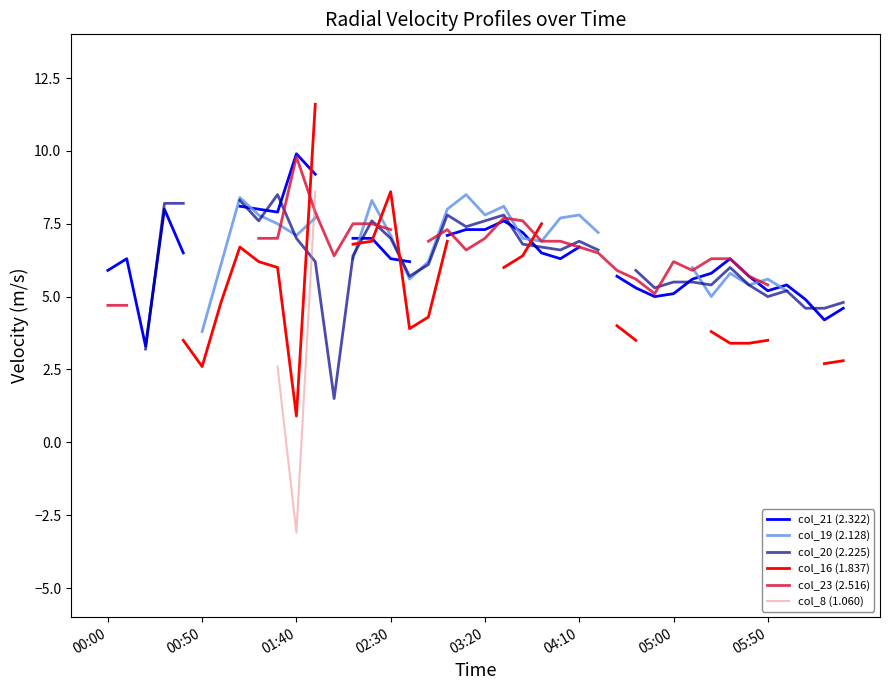

How many data points in col_20 (2.225) are less than 6?

14